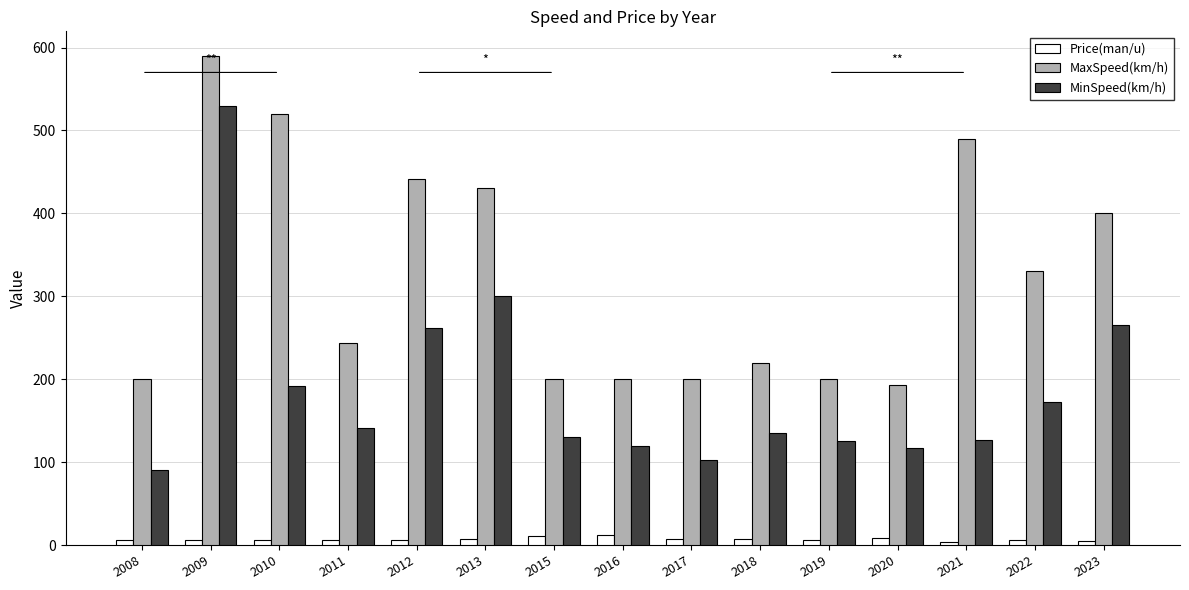

The value of MaxSpeed(km/h) at 2012 is 192.1. True or false?

False